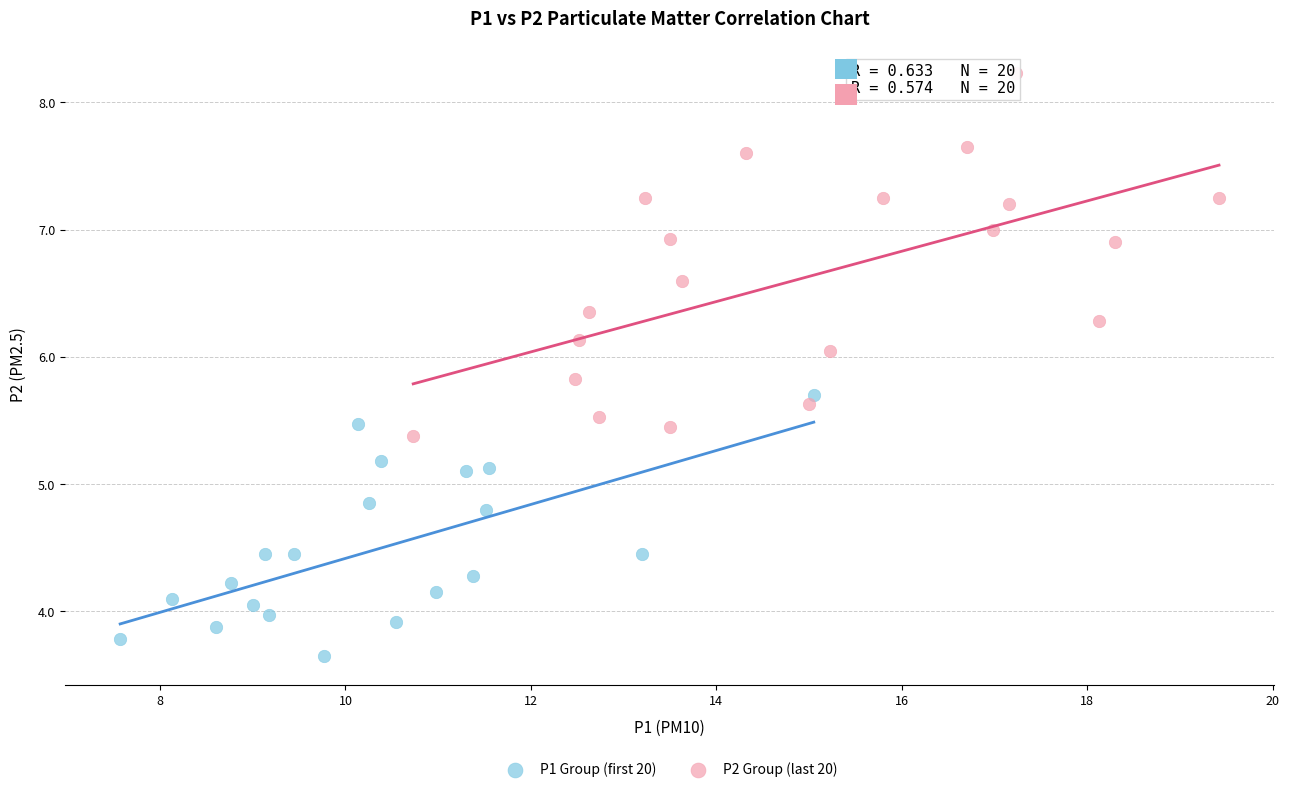

Which series contains the highest Y value?

P2 Group (last 20)